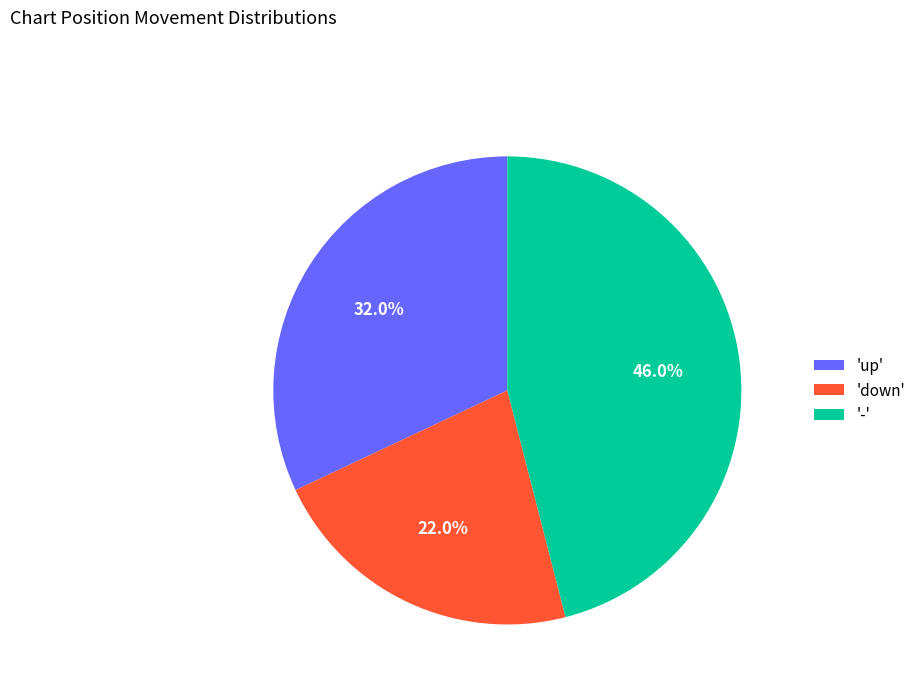

Approximately how many times larger is the value at 'up' compared to '-'?

0.7